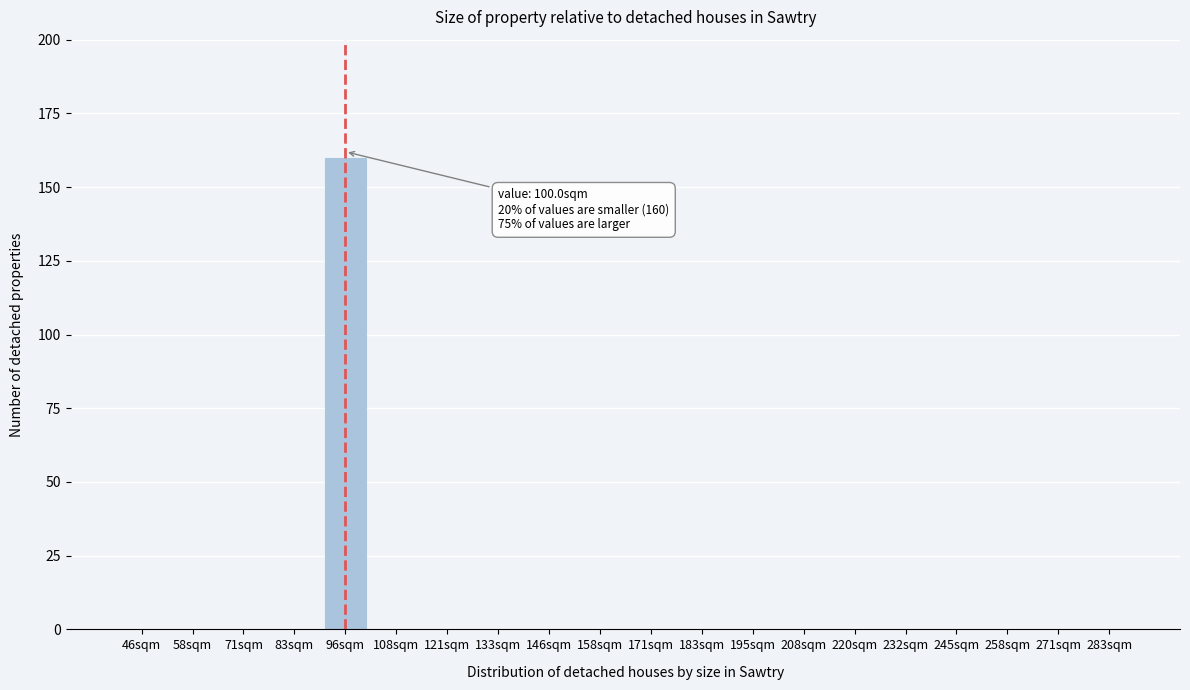

Reading right to left, what are all the values shown in this chart?

283sqm=0	271sqm=0	258sqm=0	245sqm=0	232sqm=0	220sqm=0	208sqm=0	195sqm=0	183sqm=0	171sqm=0	158sqm=0	146sqm=0	133sqm=0	121sqm=0	108sqm=0	96sqm=160	83sqm=0	71sqm=0	58sqm=0	46sqm=0